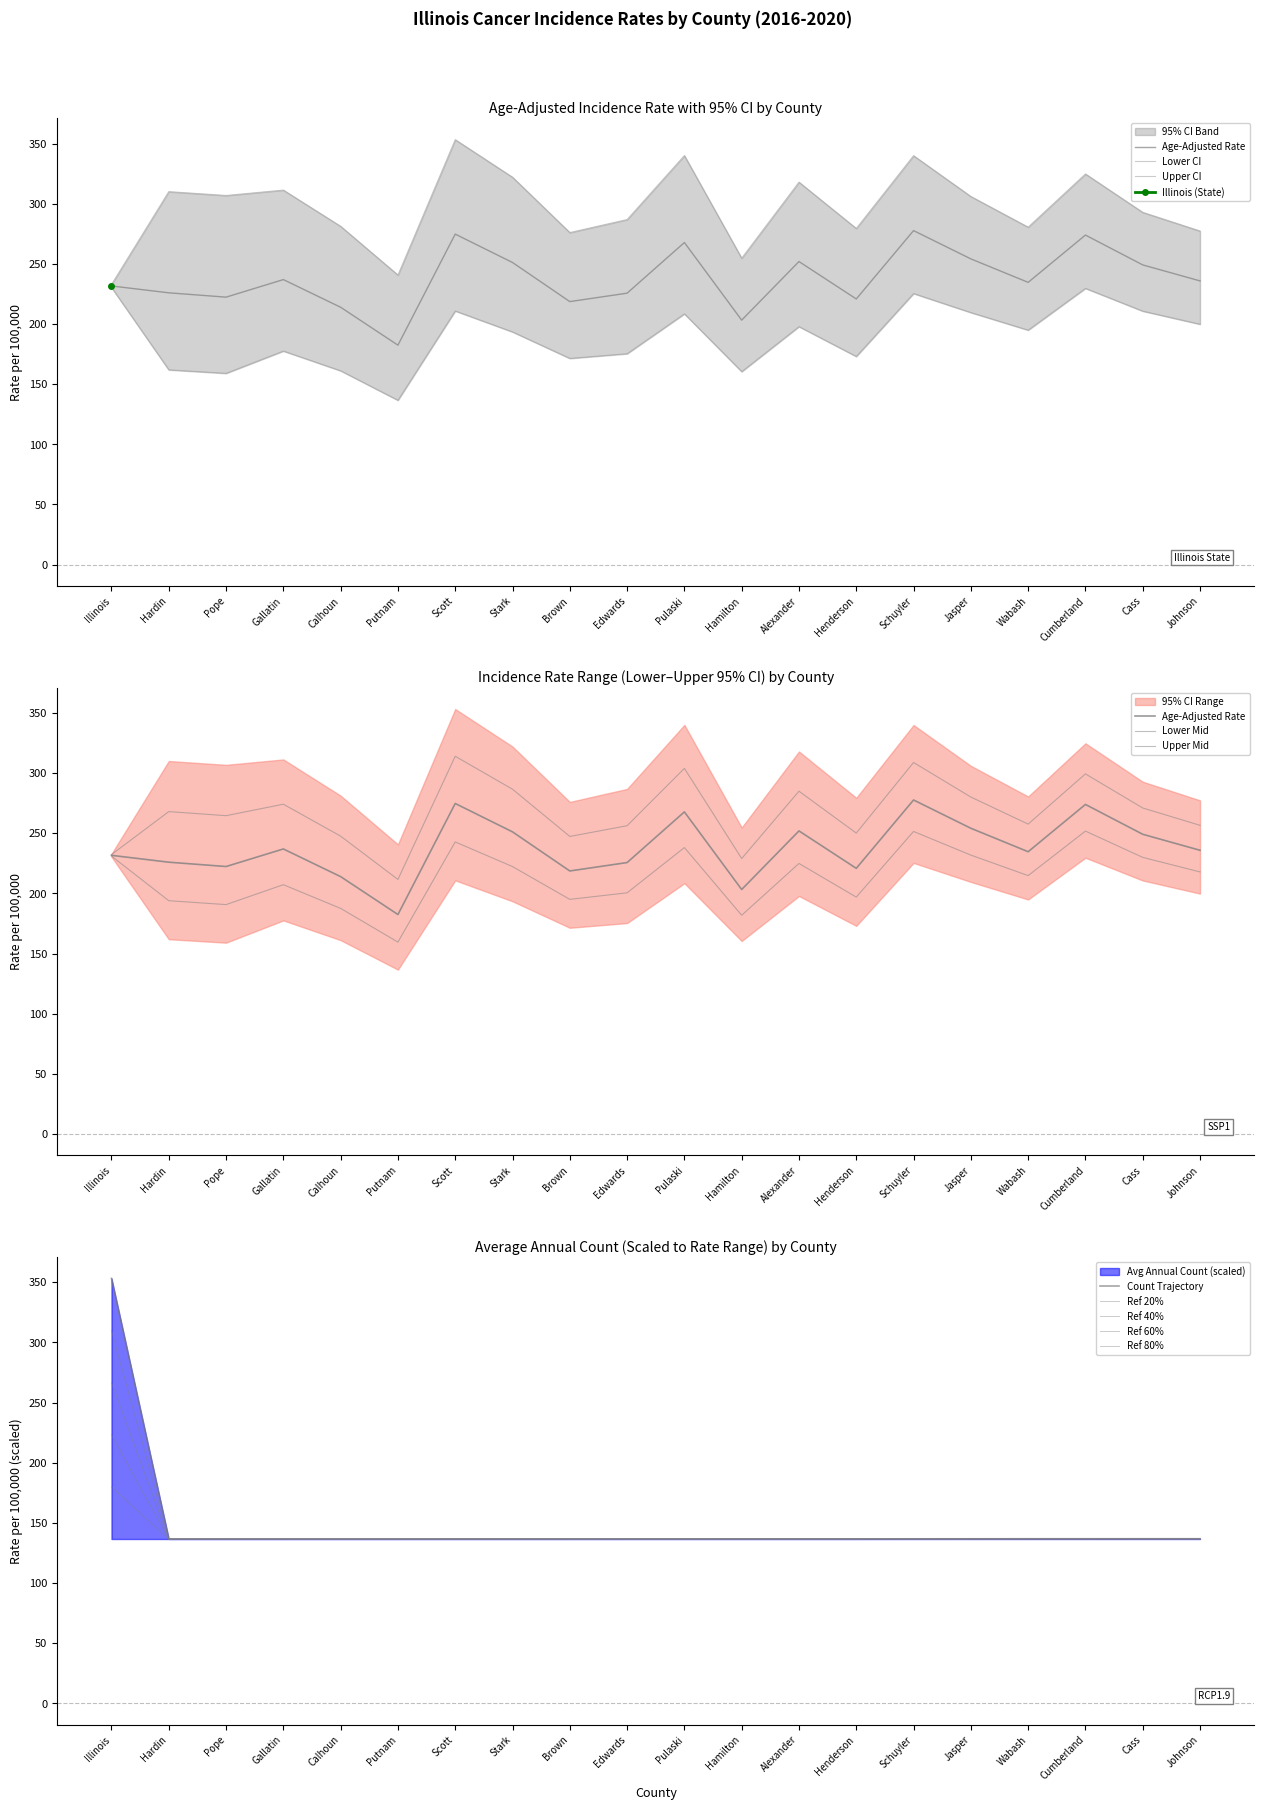

Does the chart display data point markers on the line(s)?

No